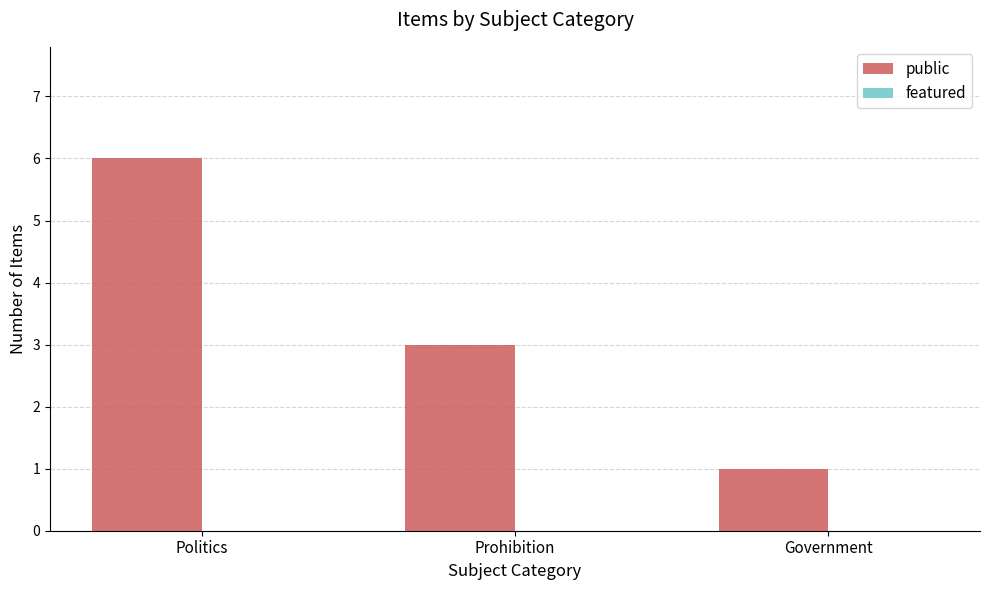

What is the approximate value at Prohibition?

3